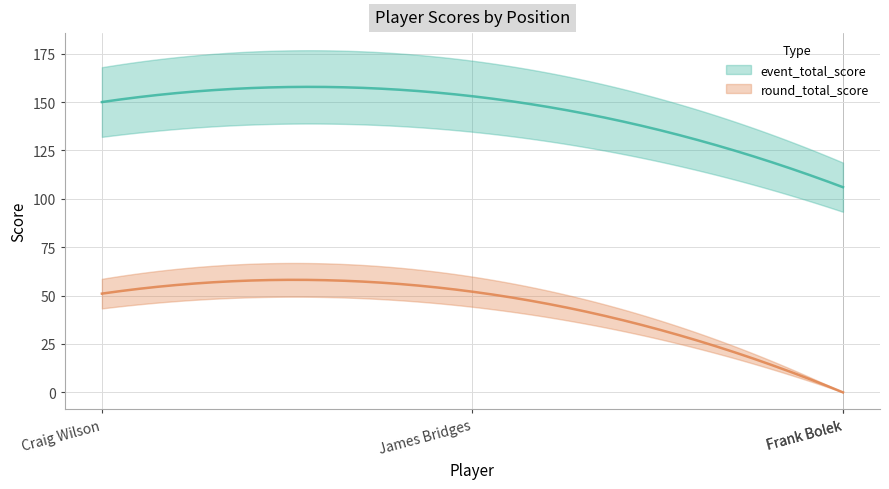

Where does the round_total_score series first go above 51?

James Bridges